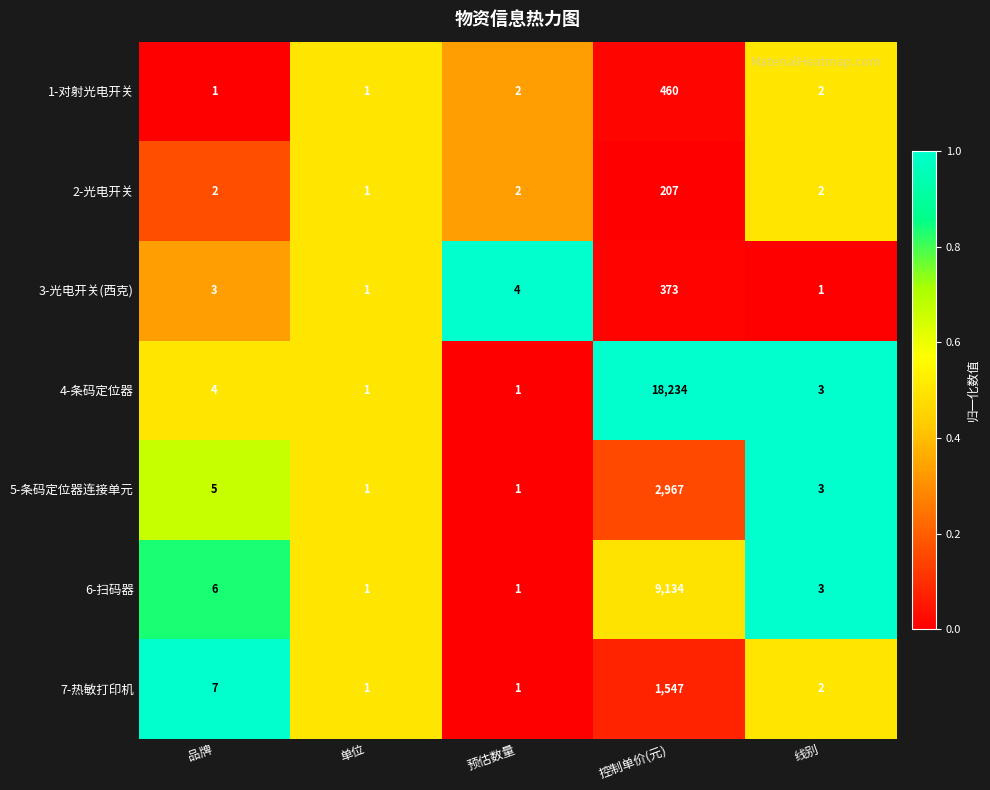

Count the number of categories in the chart.

5